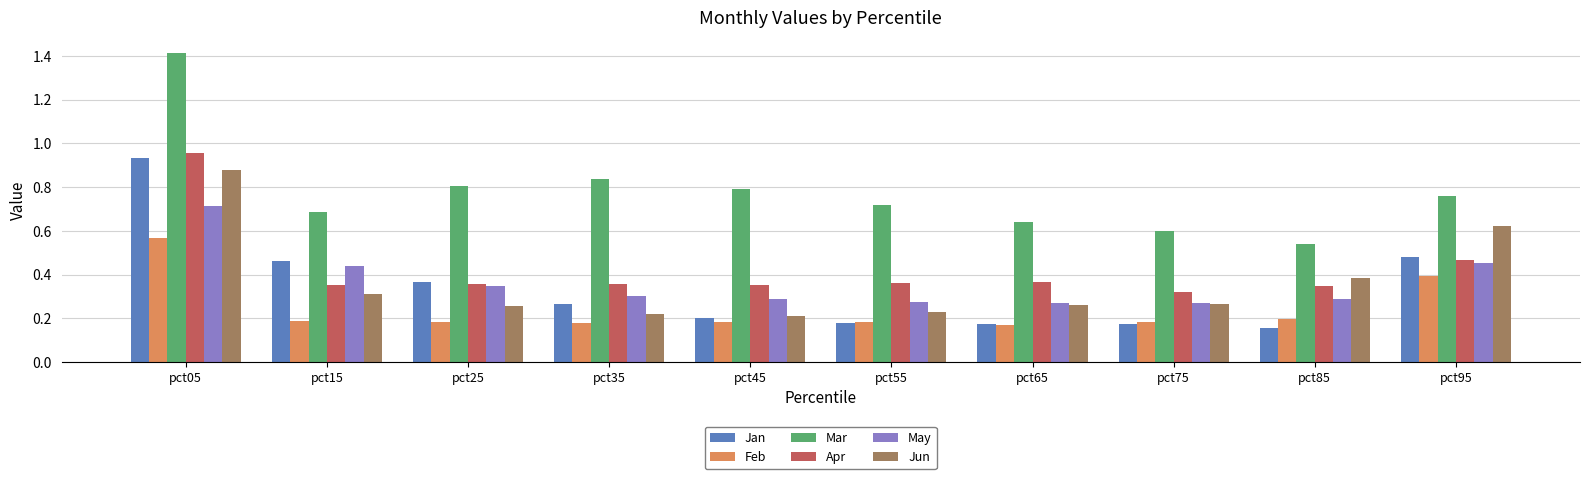

True or false: Mar has a value of 0.8 at pct35.

True